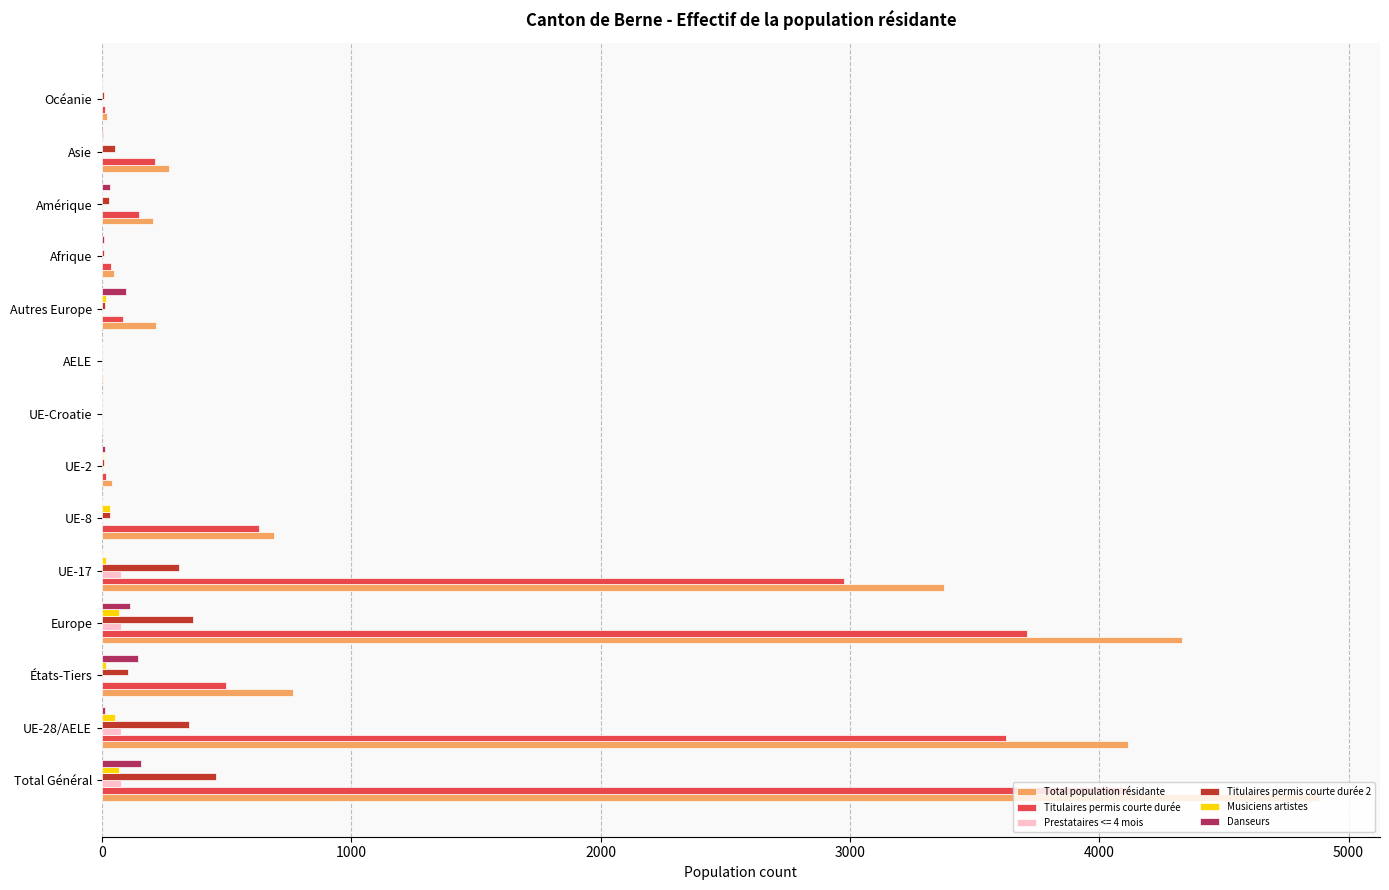

What are all the series names shown in the legend?

Total population résidante, Titulaires permis courte durée, Prestataires <= 4 mois, Titulaires permis courte durée 2, Musiciens artistes, Danseurs